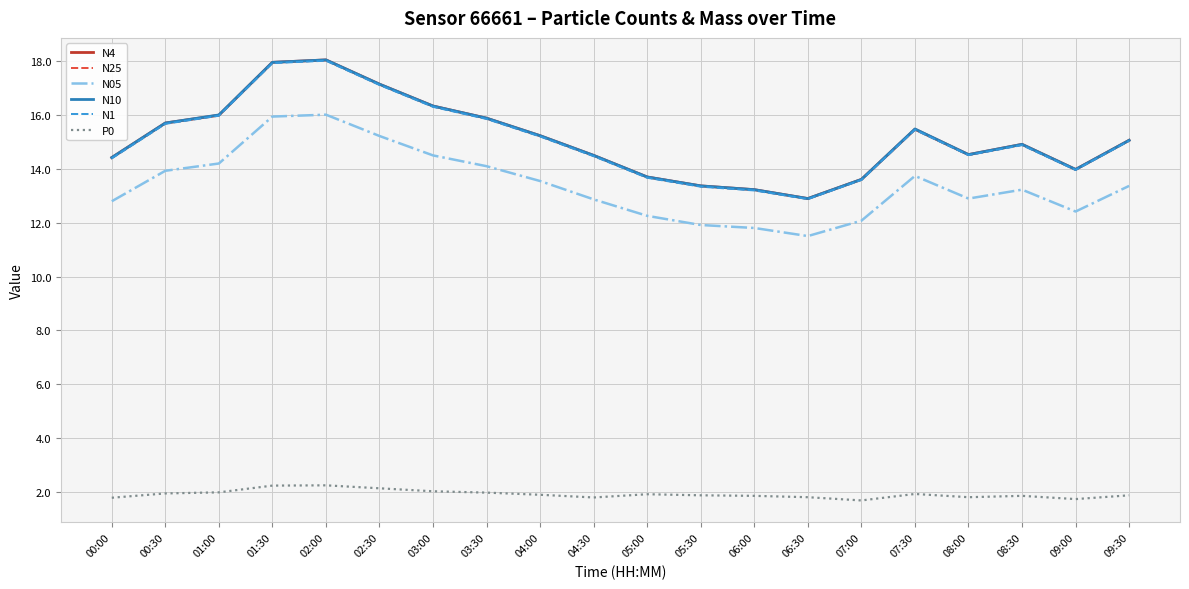

What is the total value across all series at 00:30?

78.6